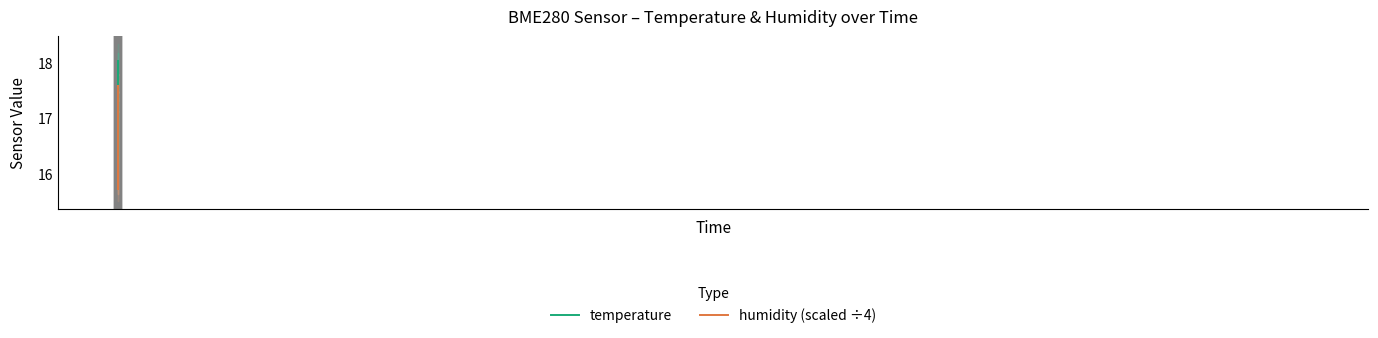

True or false: temperature has more than 2 points higher than both neighbors.

False